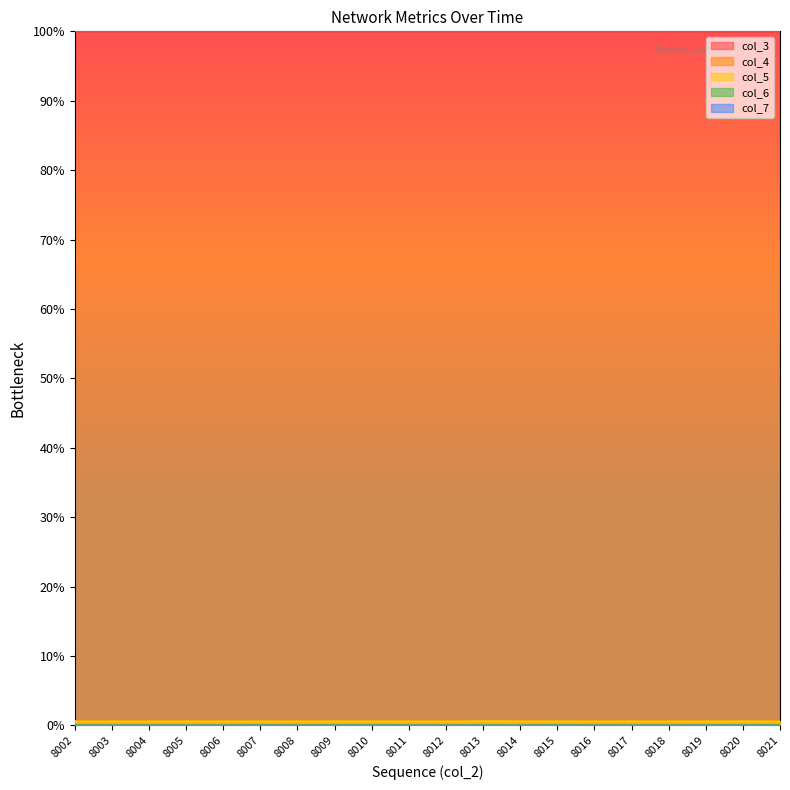

The value of col_7 at 8008 is -0.0. True or false?

False